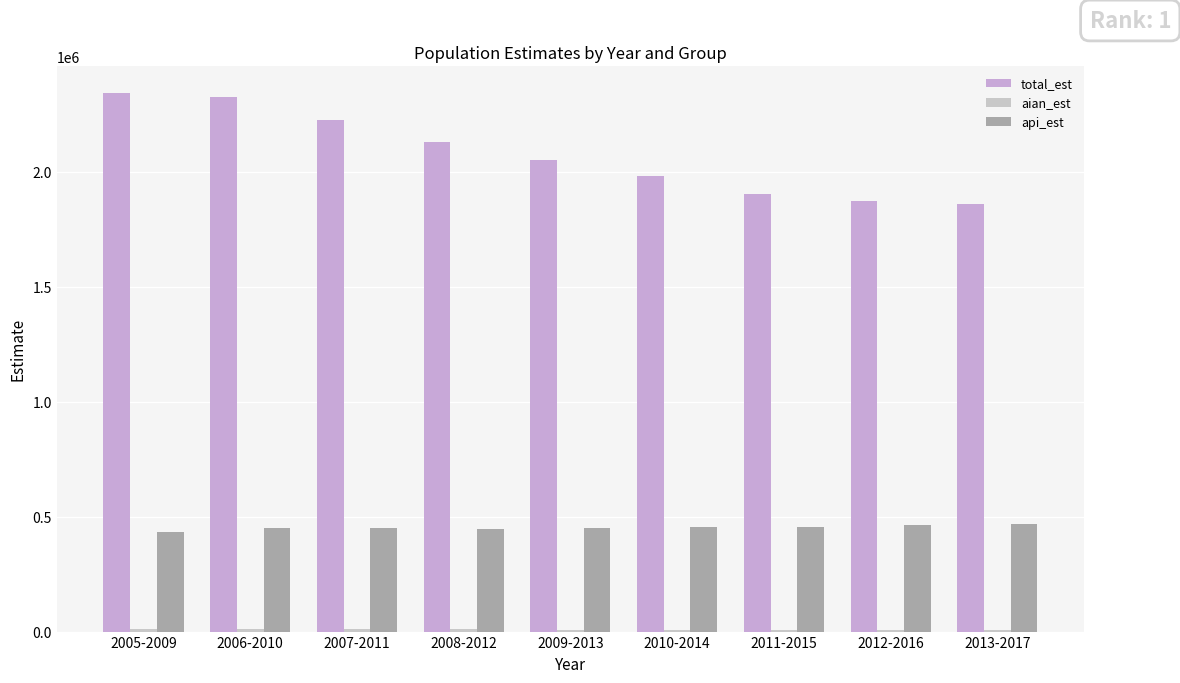

Is the value of total_est at 2007-2011 greater than the value of aian_est at 2013-2017?

Yes